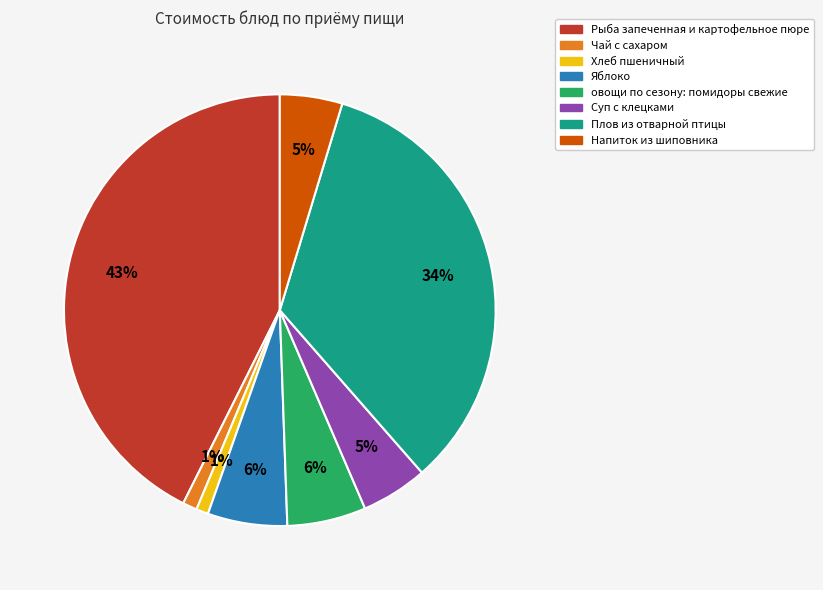

Is the sum of Суп с клецками and Чай с сахаром greater than half?

No